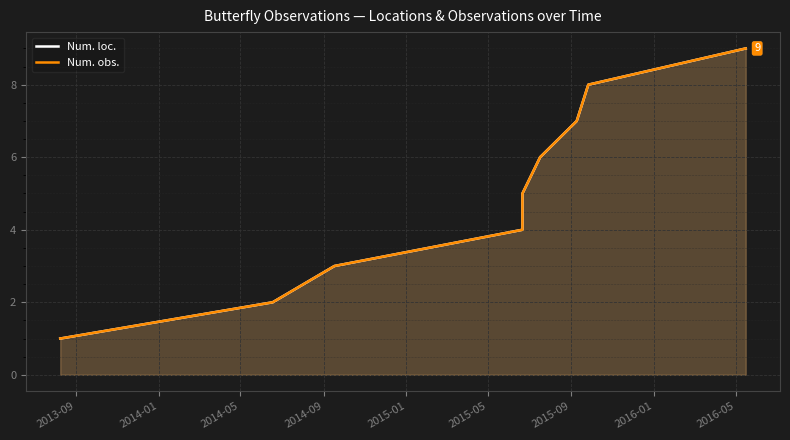

What is the average value of the Num. loc. series?

5